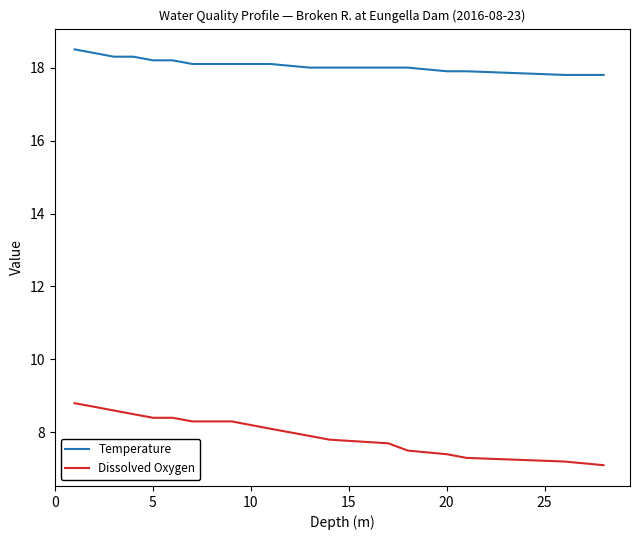

What is the difference between the maximum and minimum values in the Temperature series?

0.7